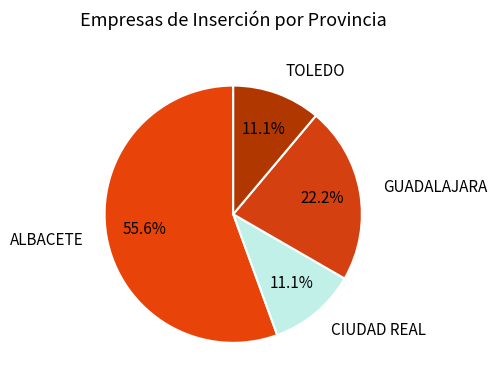

Approximately how many times larger is the value at GUADALAJARA compared to CIUDAD REAL?

2.0